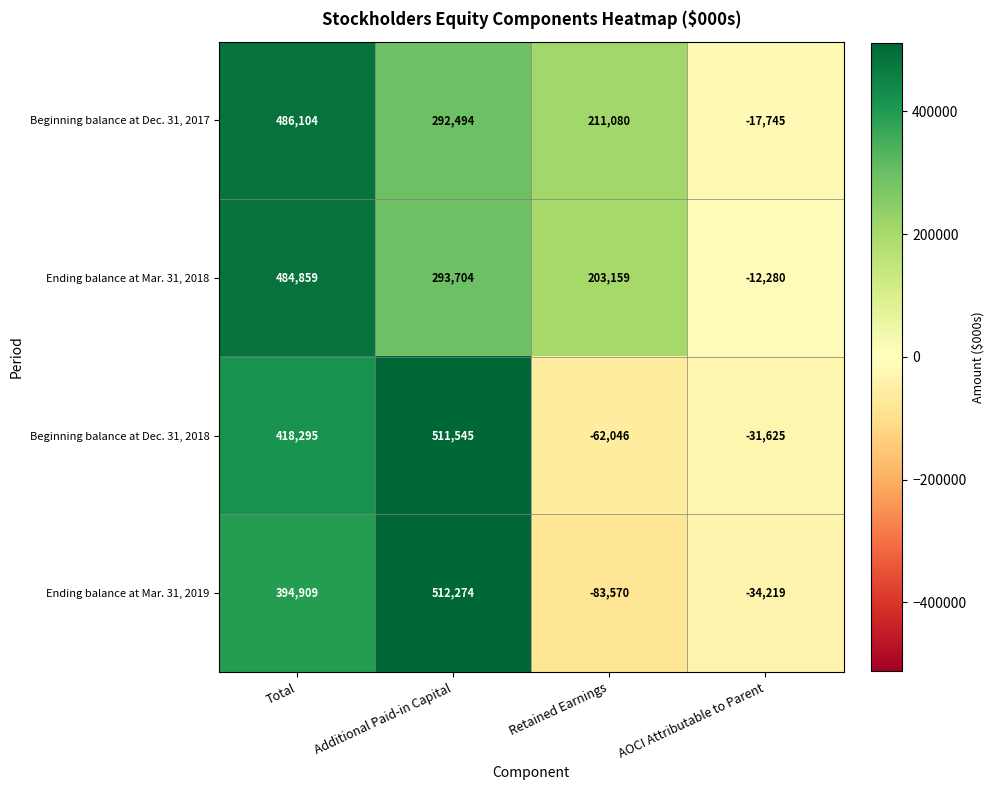

How many data points does each series have?

4